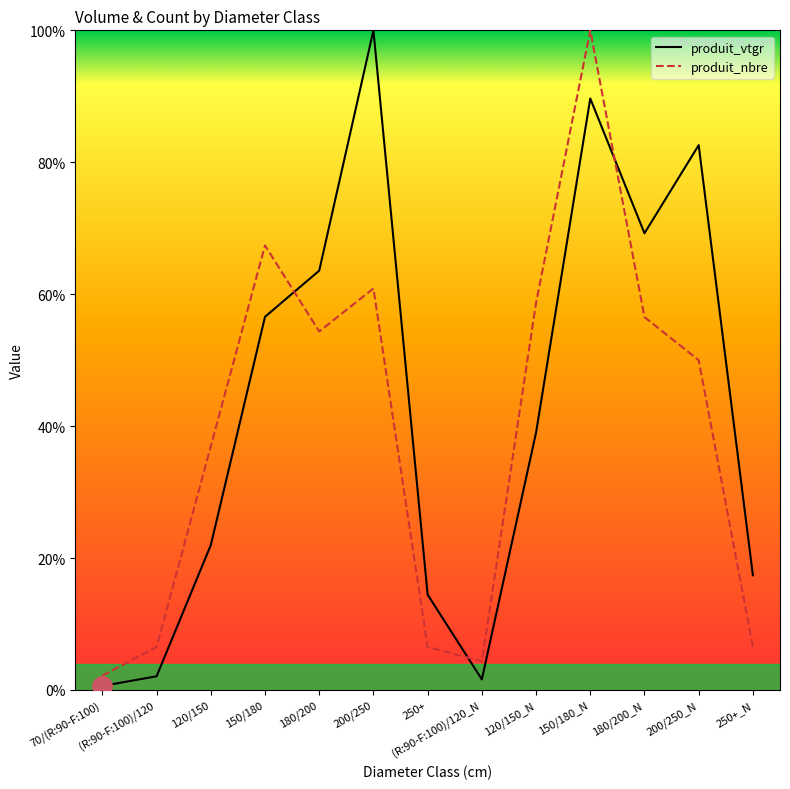

Which series changed the most between (R:90-F:100)/120 and 200/250?

produit_vtgr